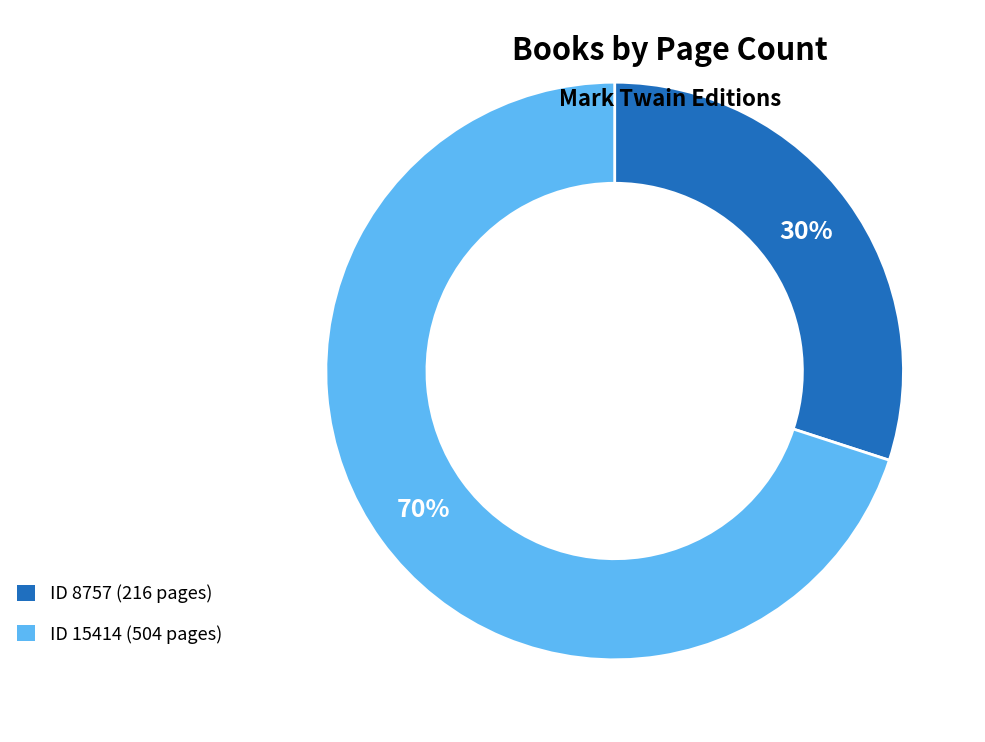

Does any single category account for the majority?

Yes